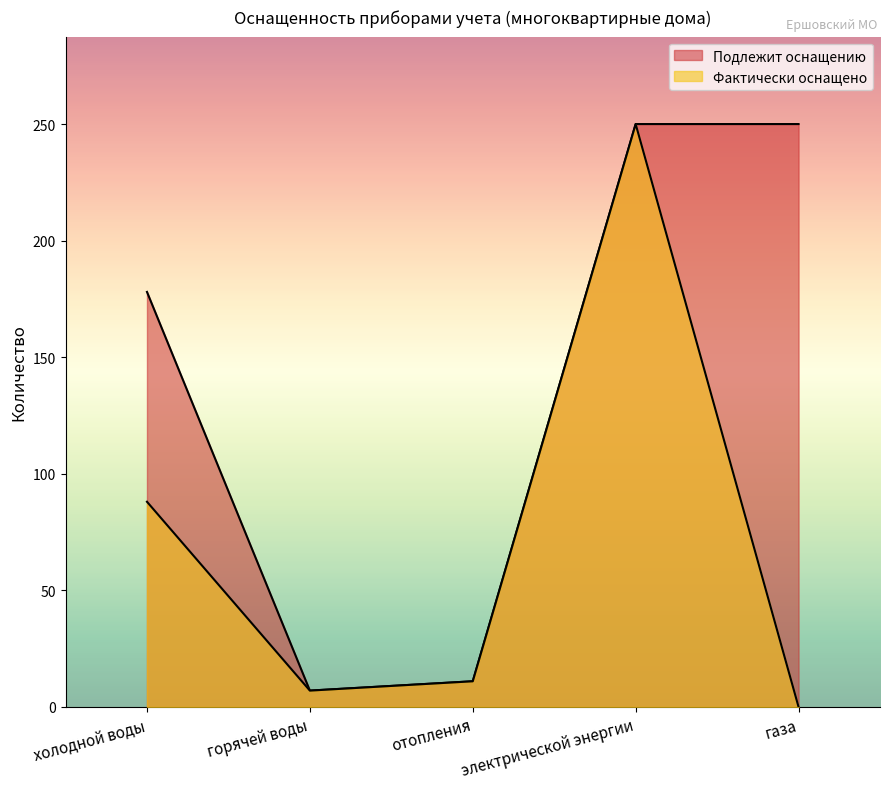

What is the difference between the maximum and minimum values in the Фактически оснащено series?

250